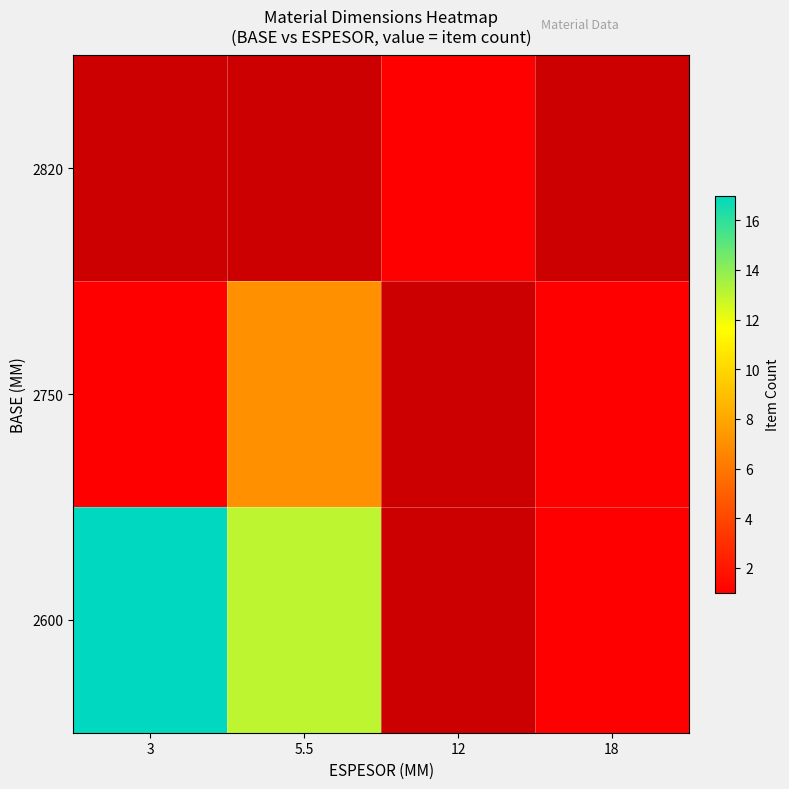

How many categories are shown in the chart?

4